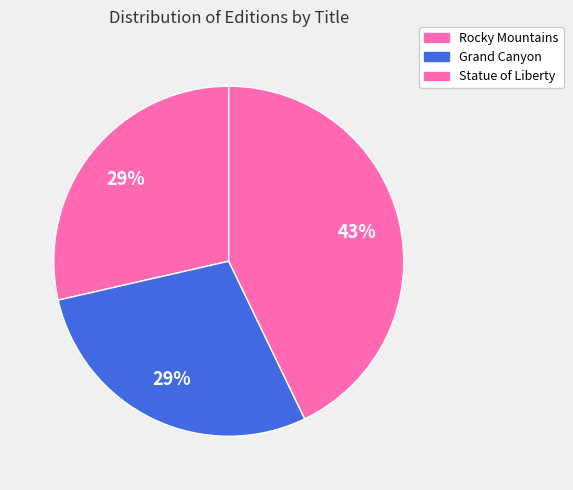

Count the number of slices in the pie.

3